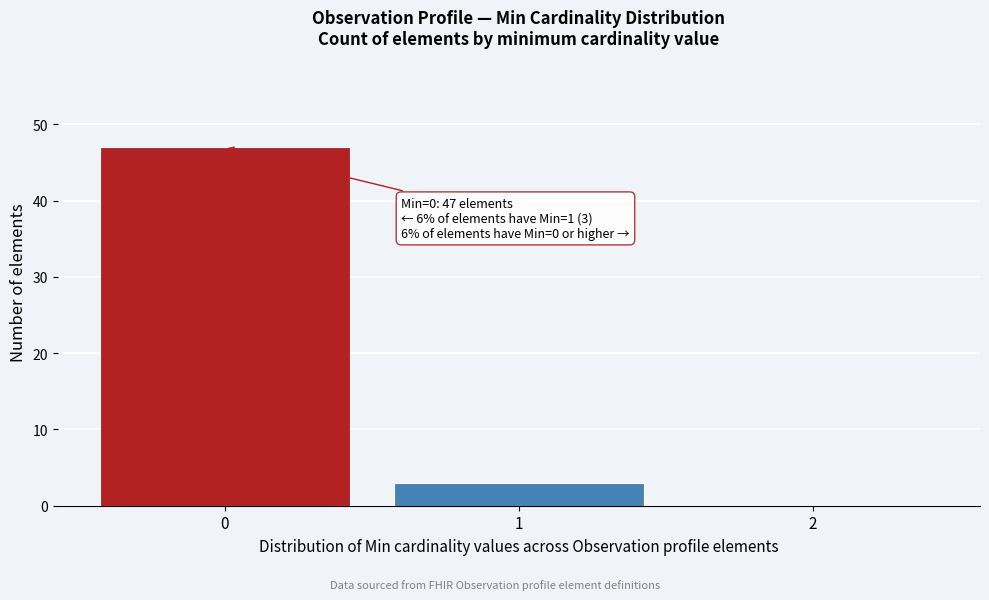

Which range on the x-axis has the tallest bar?

-0.5 to 0.5